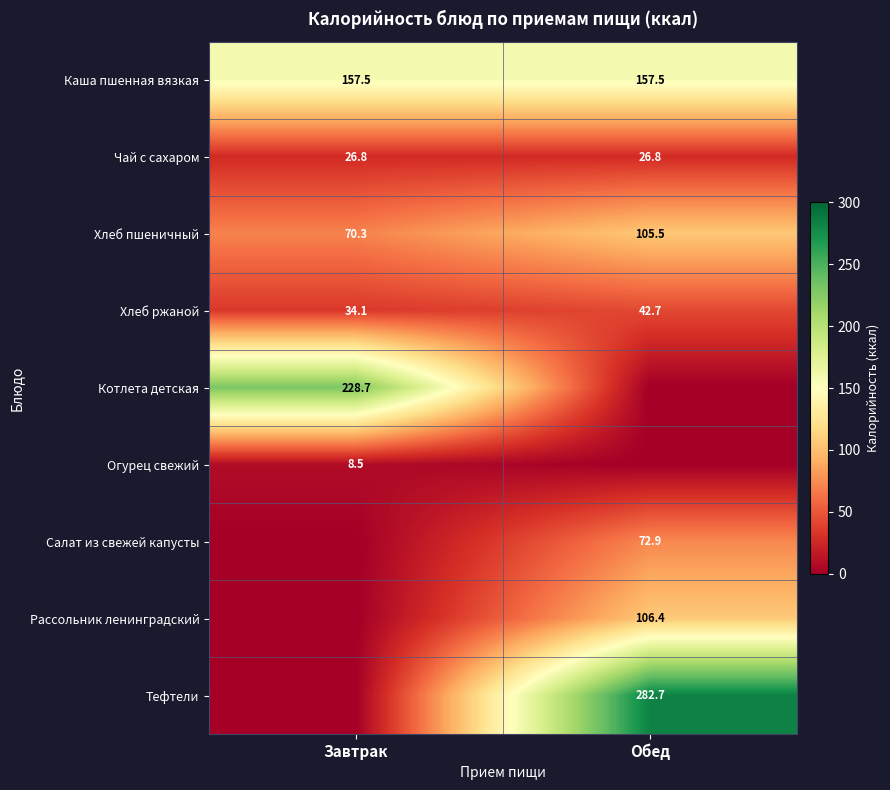

What is the sum of the Чай с сахаром values at Обед and Завтрак?

53.6